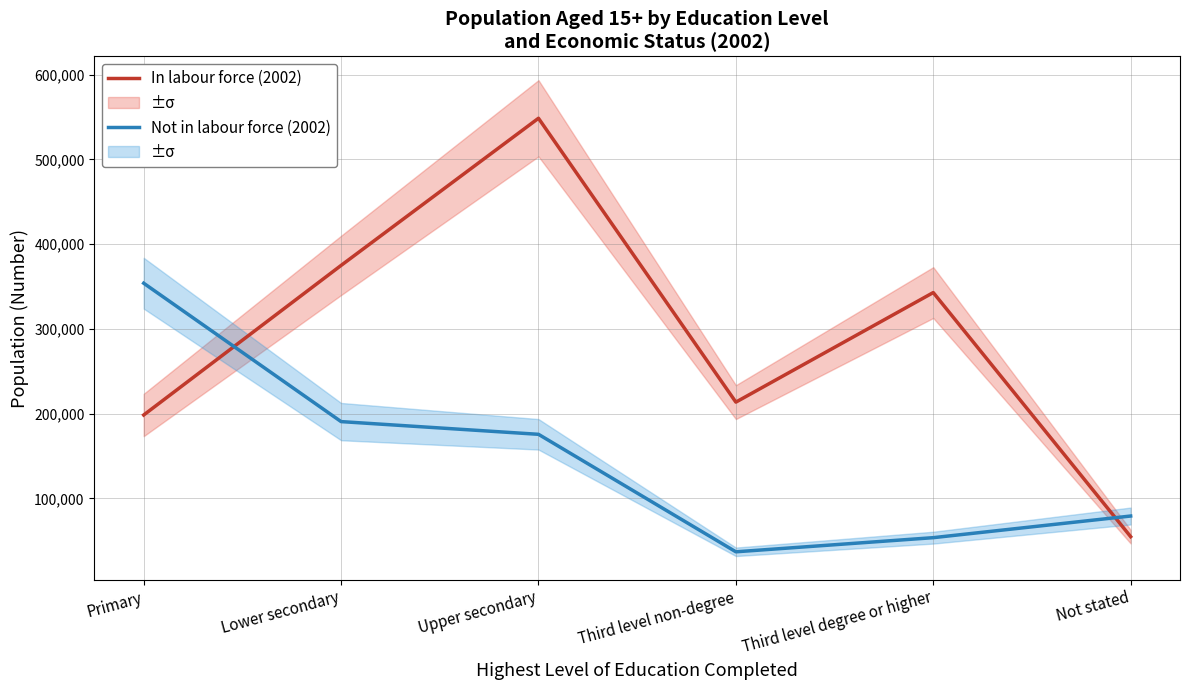

Which series ends up on top after the final intersection of Not in labour force (2002) and In labour force (2002)?

Not in labour force (2002)